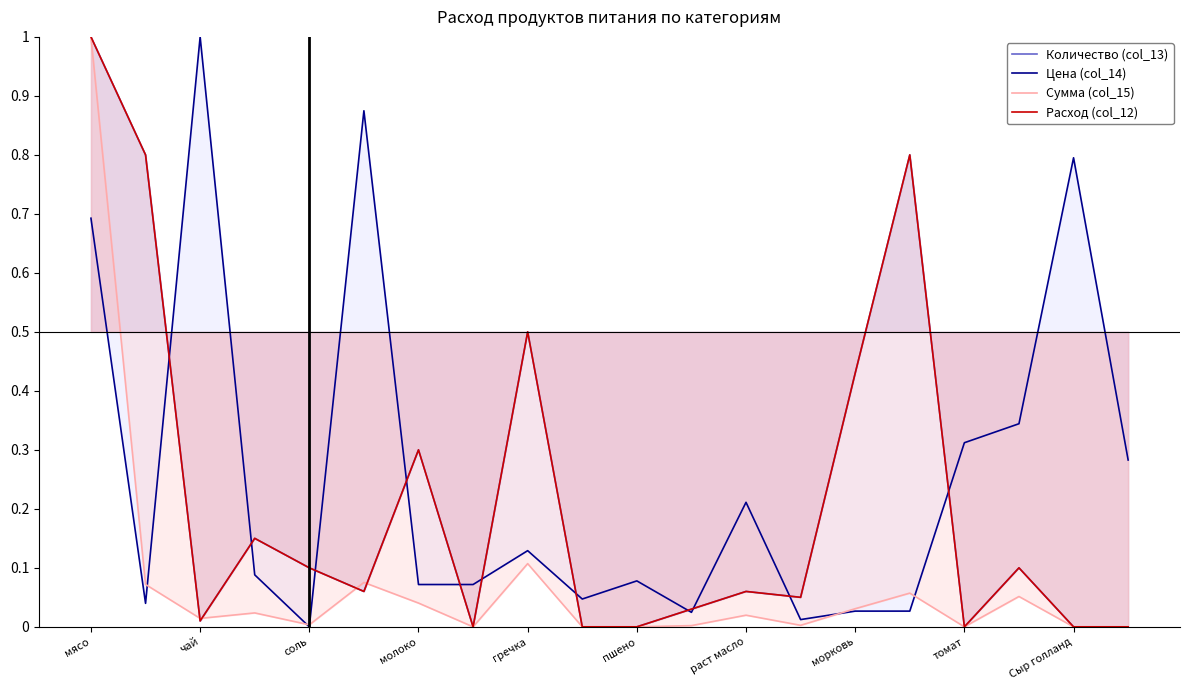

What is the average value of the Сумма (col_15) series?

0.1